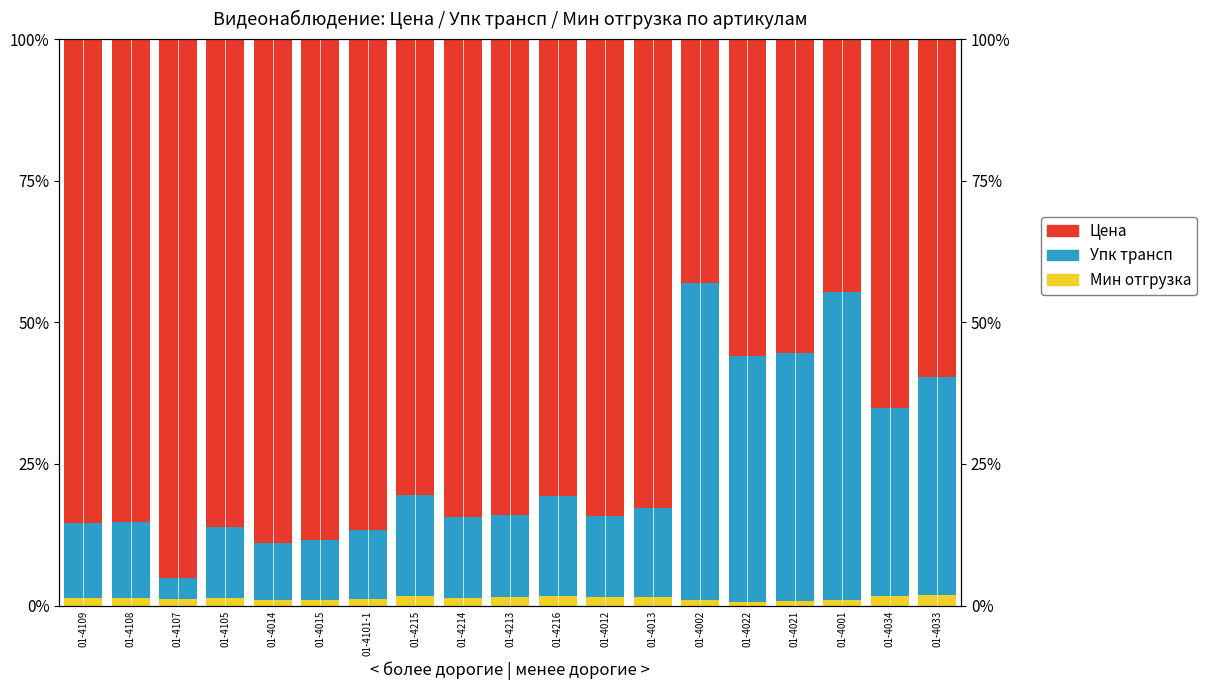

Is it true that Мин отгрузка equals 0.0 at 01-4022?

False